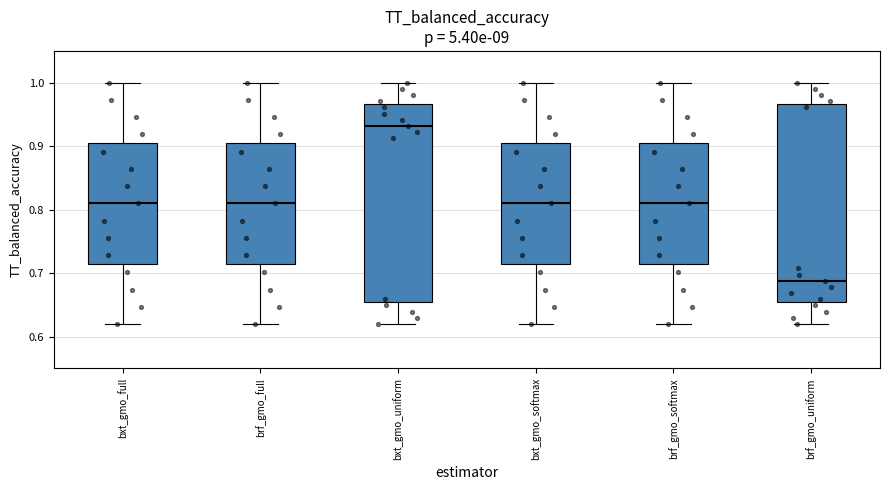

Which box has the highest median line?

bxt_gmo_uniform